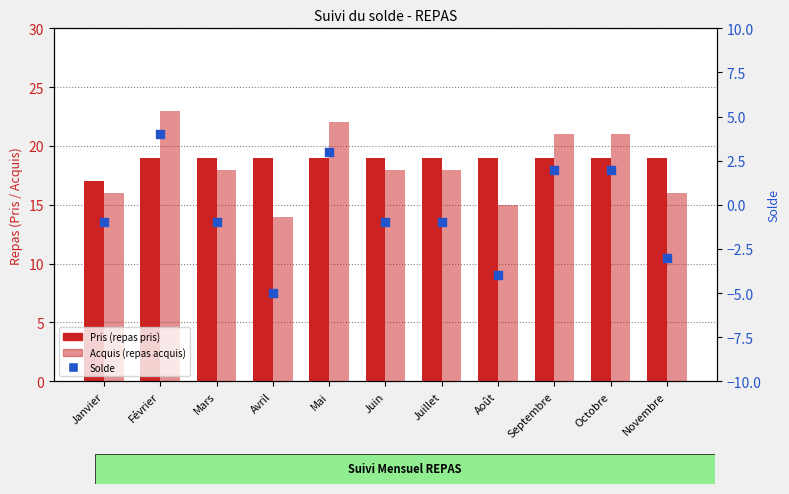

What is the total value across all series at Janvier?

32